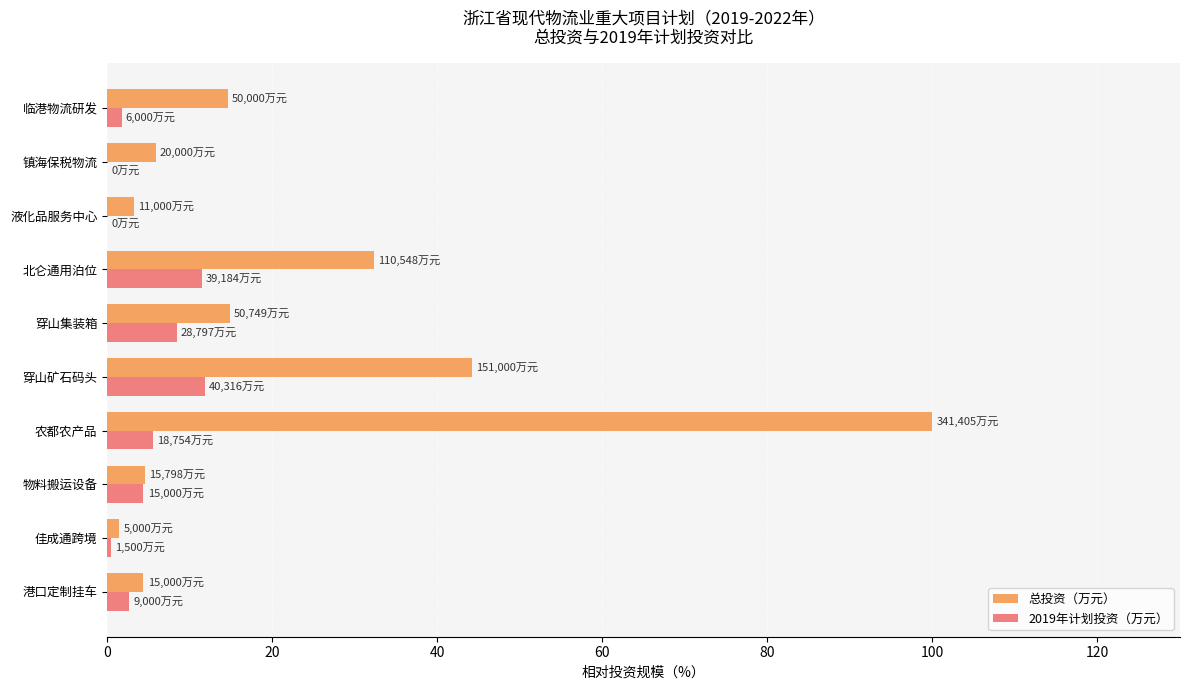

What value does the 2019年计划投资（万元） series have at 北仑通用泊位?

11.5